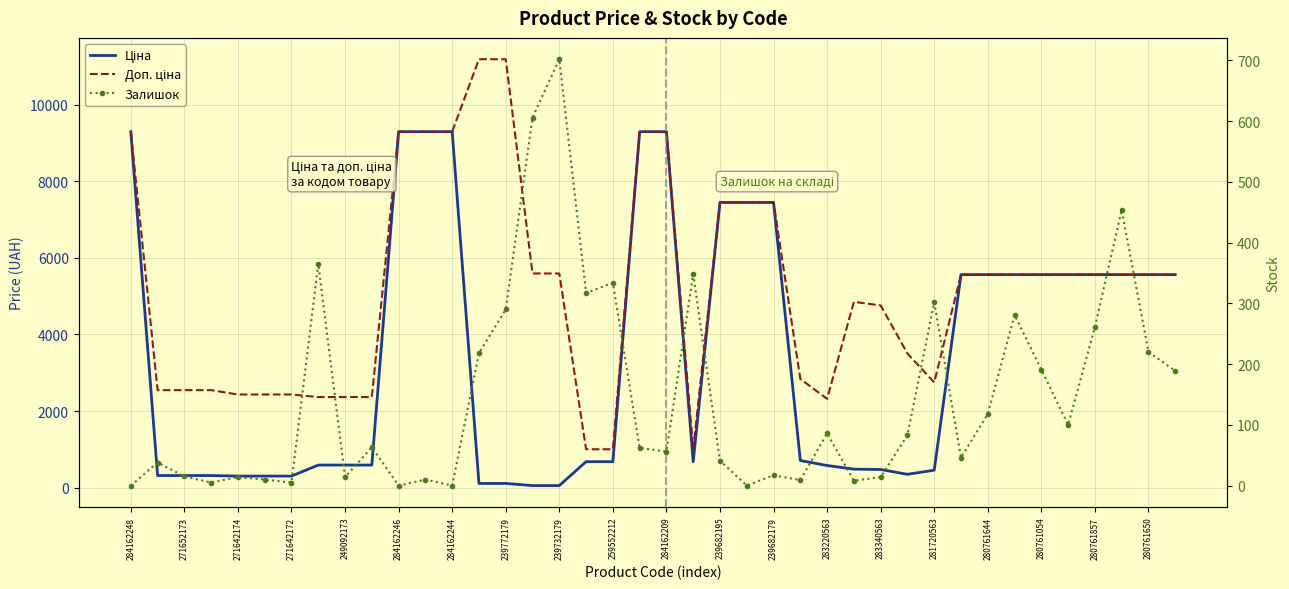

Is the value of Залишок at 25 greater than the value of Ціна at 283340563?

No